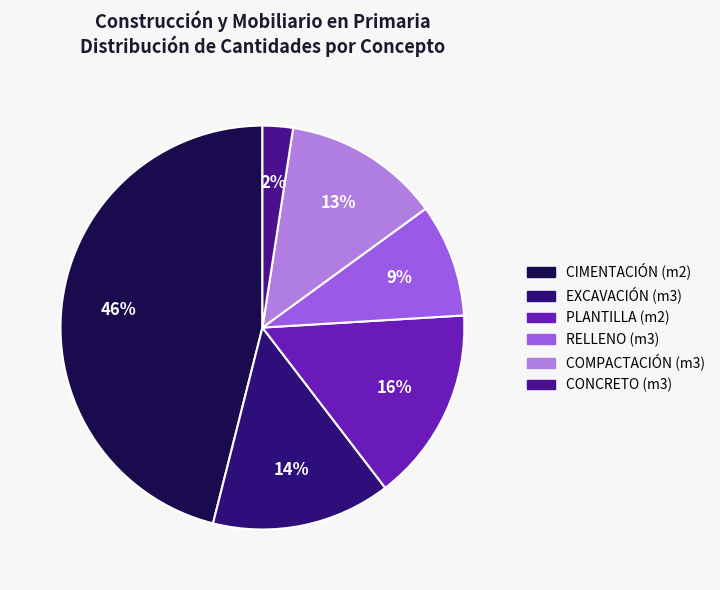

To the nearest percent, what is the average slice percentage?

17%